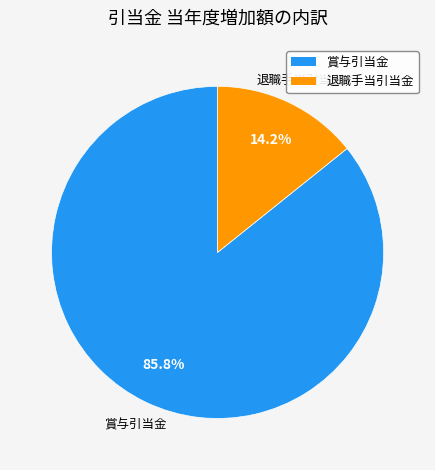

To the nearest percent, what is the difference between the 賞与引当金 and 退職手当引当金 slice percentages?

72%